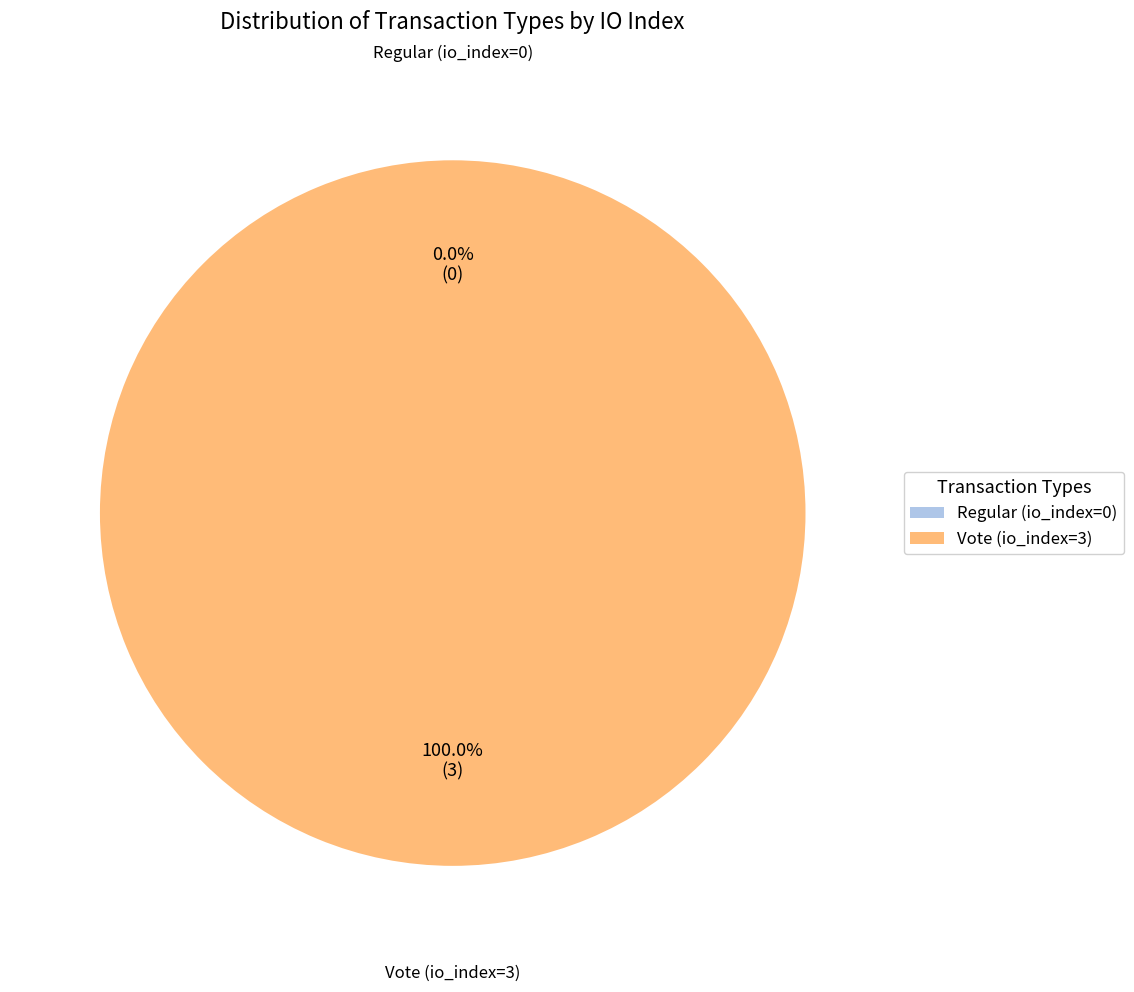

What is the majority slice?

Vote (io_index=3)